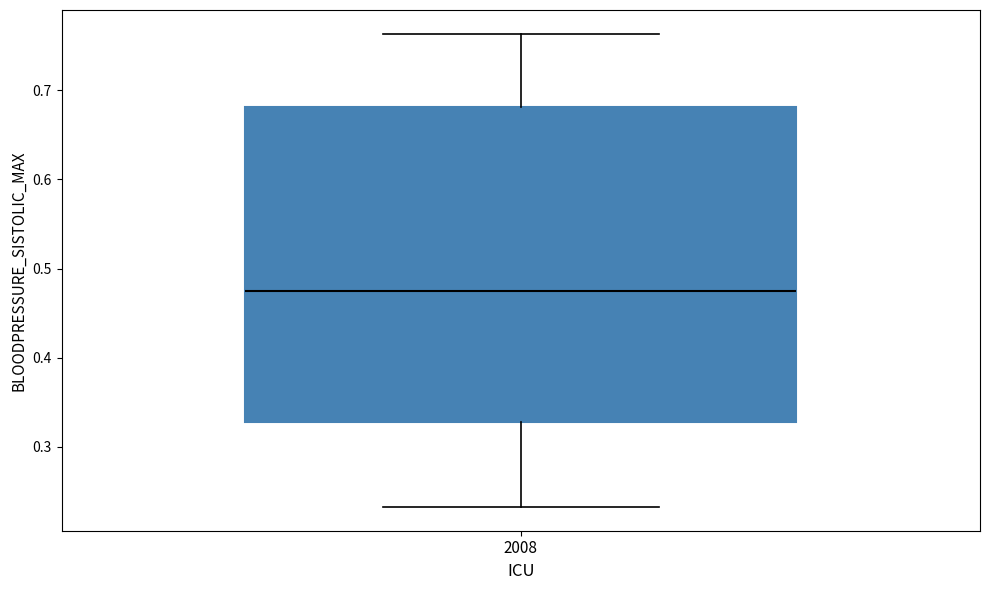

Transcribe this box plot: give where the median line is, the range the box spans, and where the two whiskers end, as read against the y-axis. The values are not printed on the chart, so give them approximately, as read against the axis.

median 0.48, box 0.33 to 0.68, whiskers 0.23 to 0.76